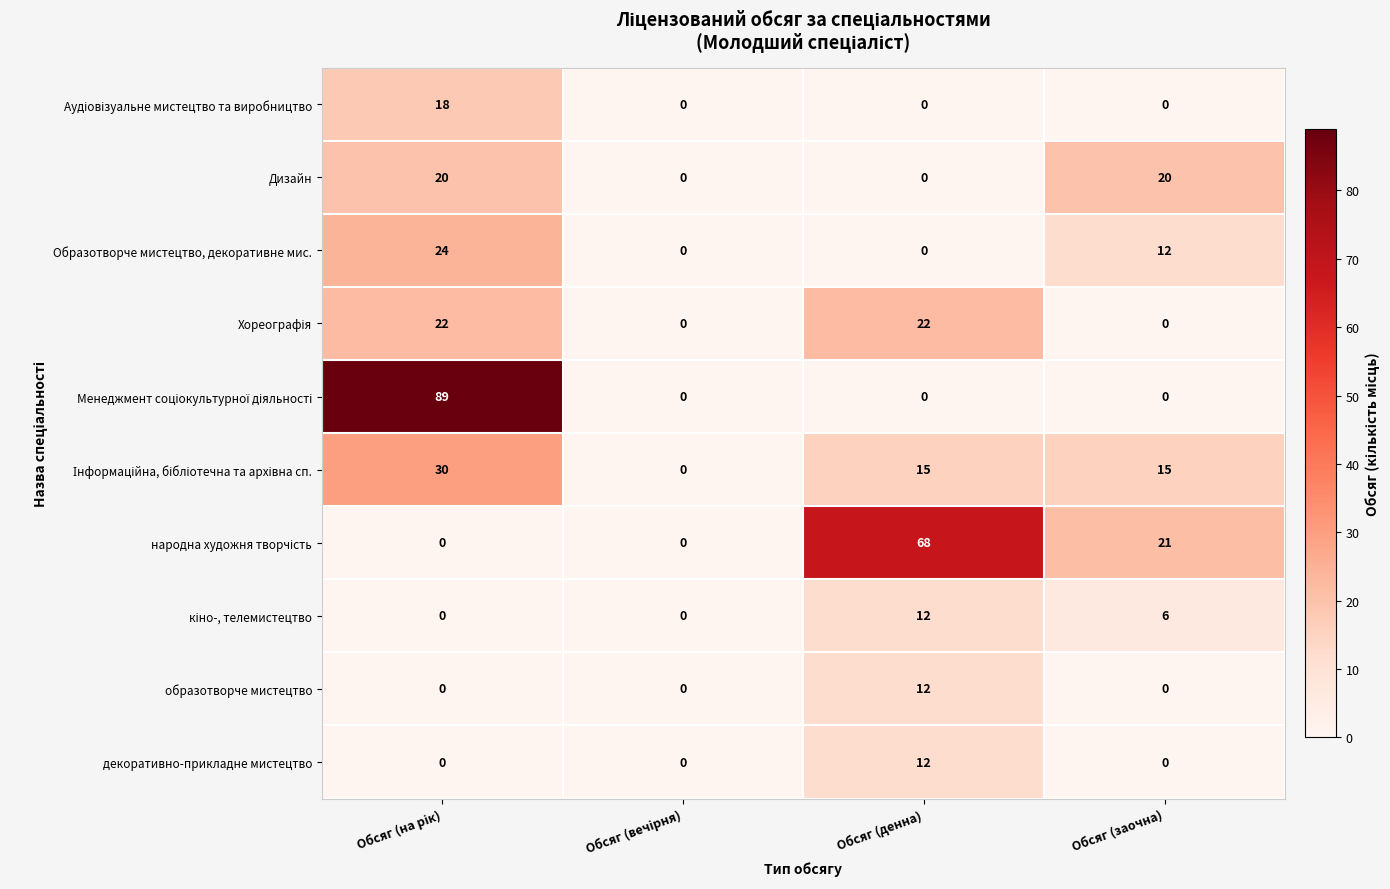

At how many categories does at least one series exceed 71?

1